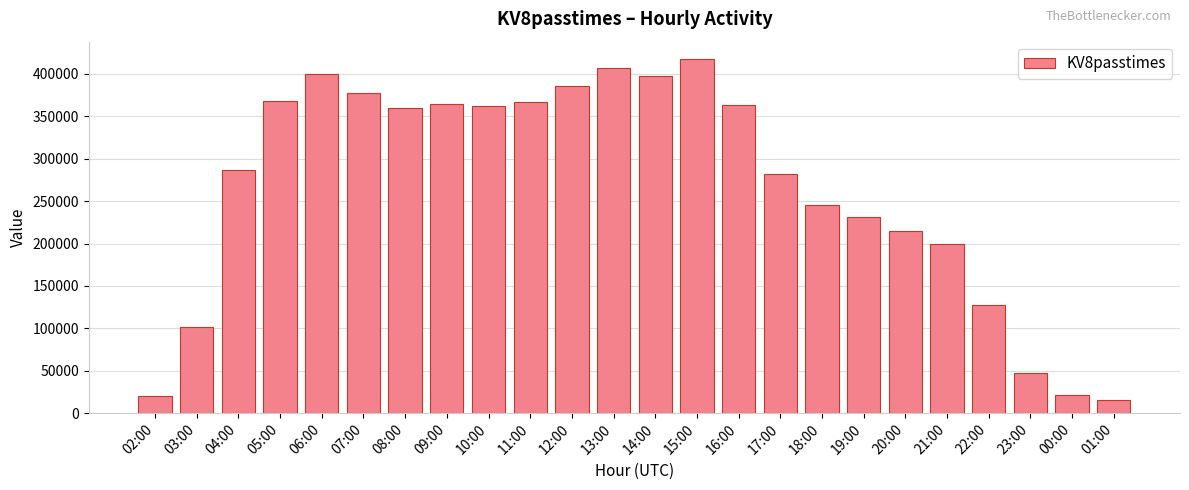

What is the difference between the maximum and minimum values?

401339